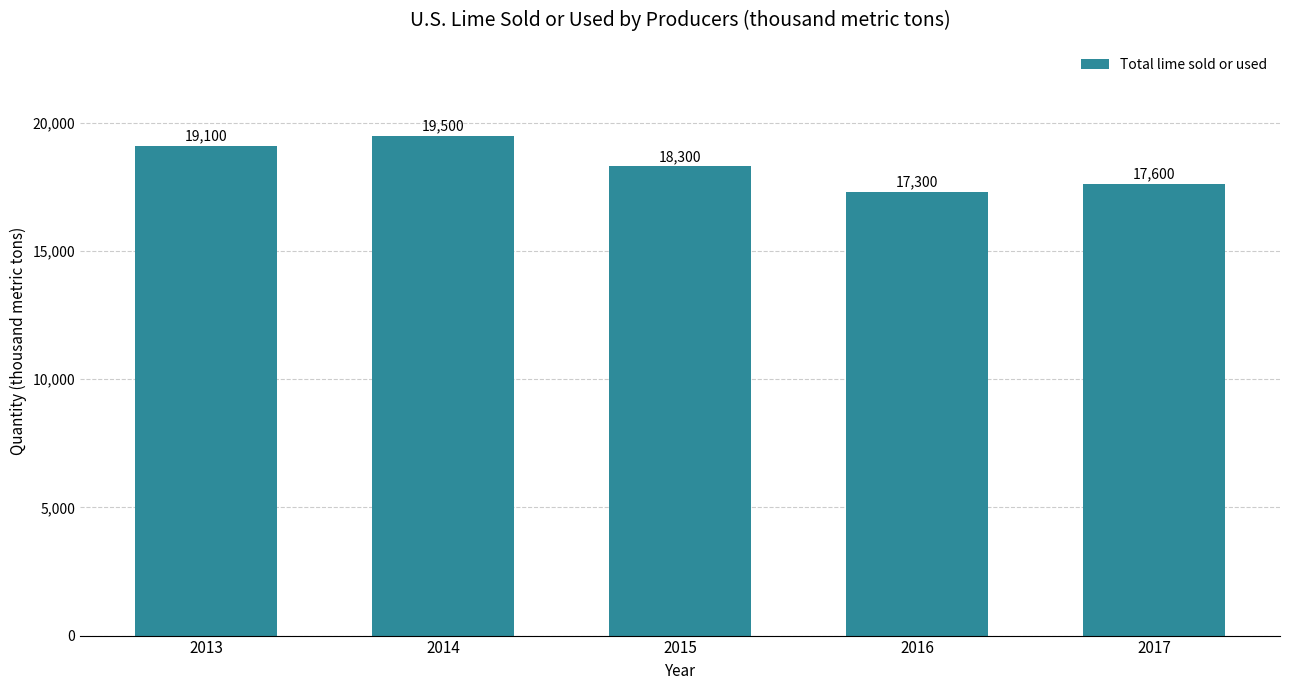

Reading left to right, what are all the values shown in this chart?

2013=19100	2014=19500	2015=18300	2016=17300	2017=17600